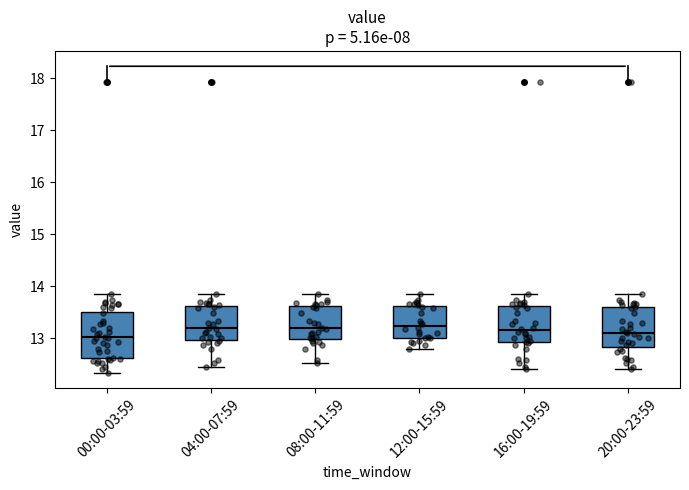

Where does the lower whisker of the box for 04:00-07:59 end on the y-axis? The values are not printed on the chart, so give them approximately, as read against the axis.

12.5